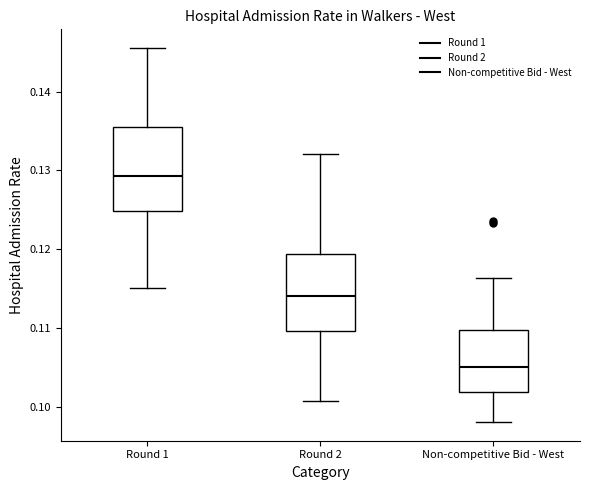

Where is the lower edge of the box for Round 2 on the y-axis? The values are not printed on the chart, so give them approximately, as read against the axis.

0.110